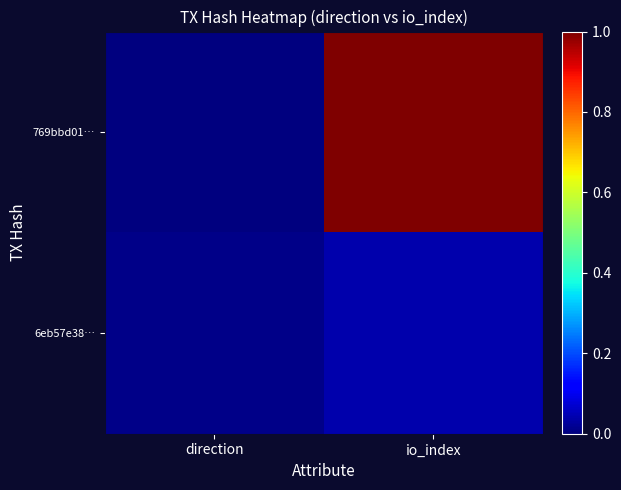

At how many categories does at least one series exceed 0?

2